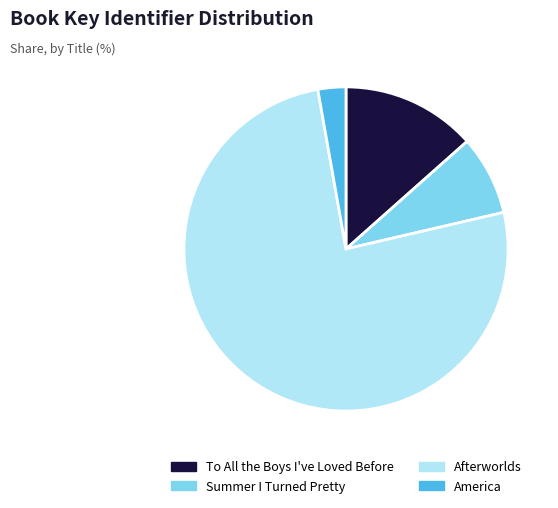

Do Summer I Turned Pretty and America together represent more than half of the pie?

No